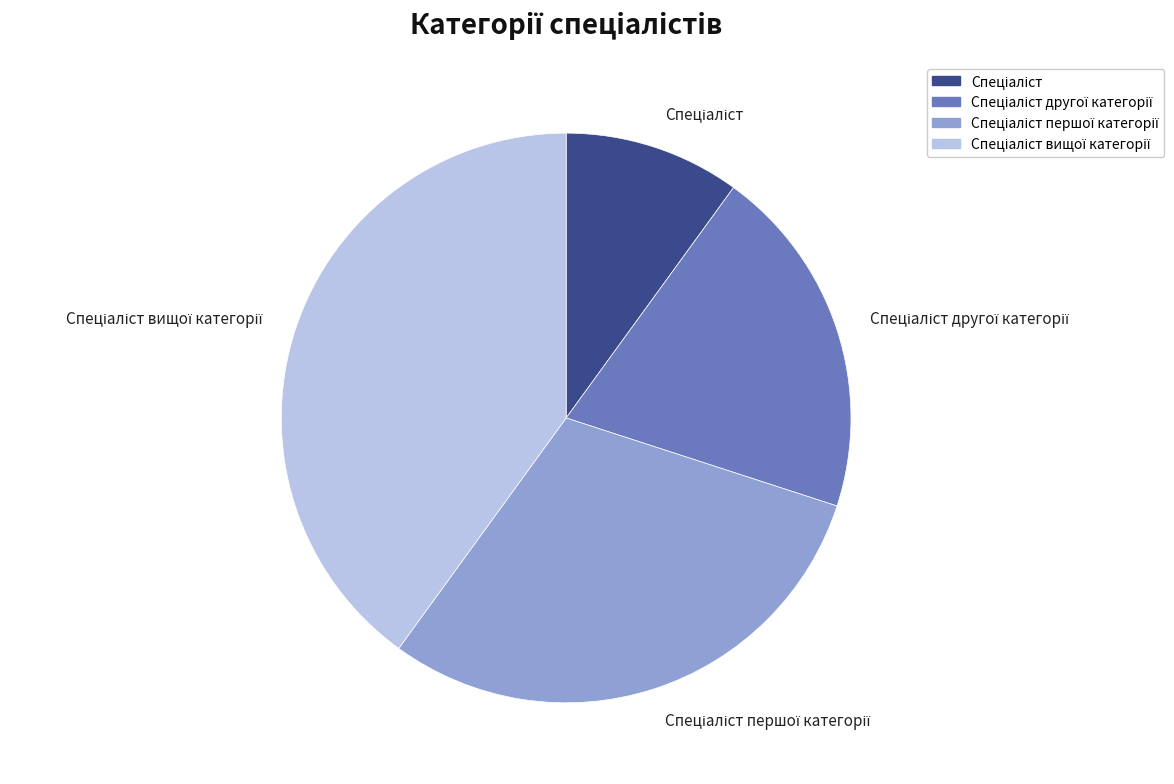

Is there a majority slice in this chart?

No